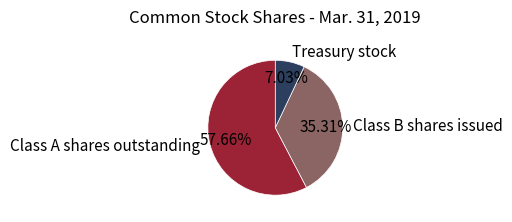

Which slice is the largest?

Class A shares outstanding